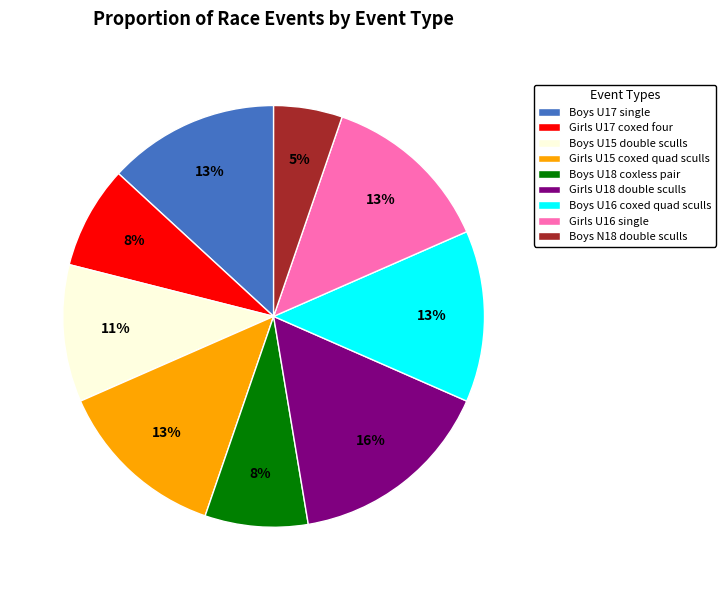

To the nearest percent, what percentage of the pie is Boys N18 double sculls?

5%